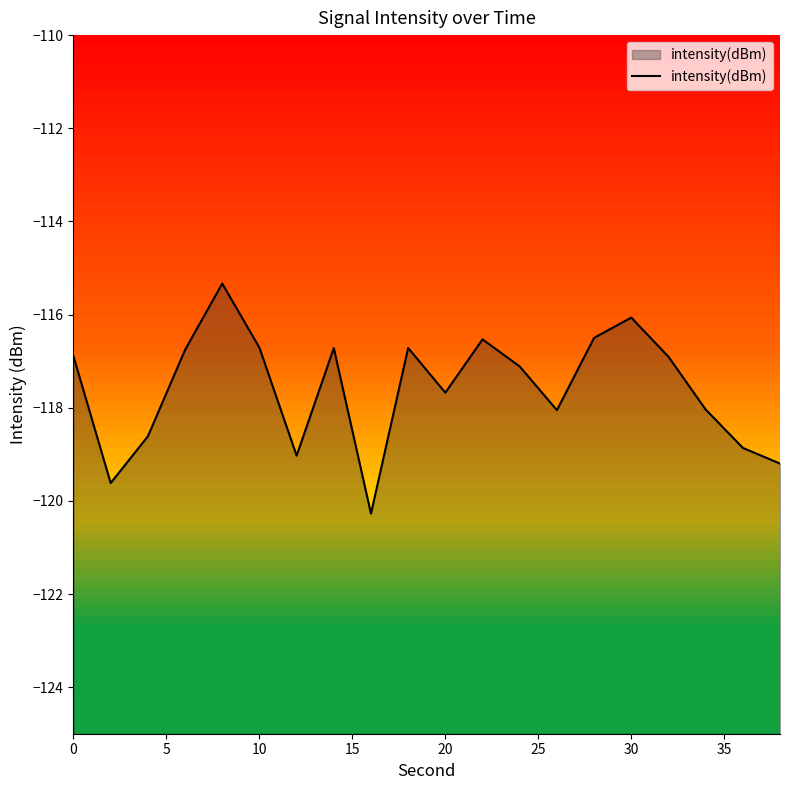

What is the change in value from 10 to 30?

+0.6